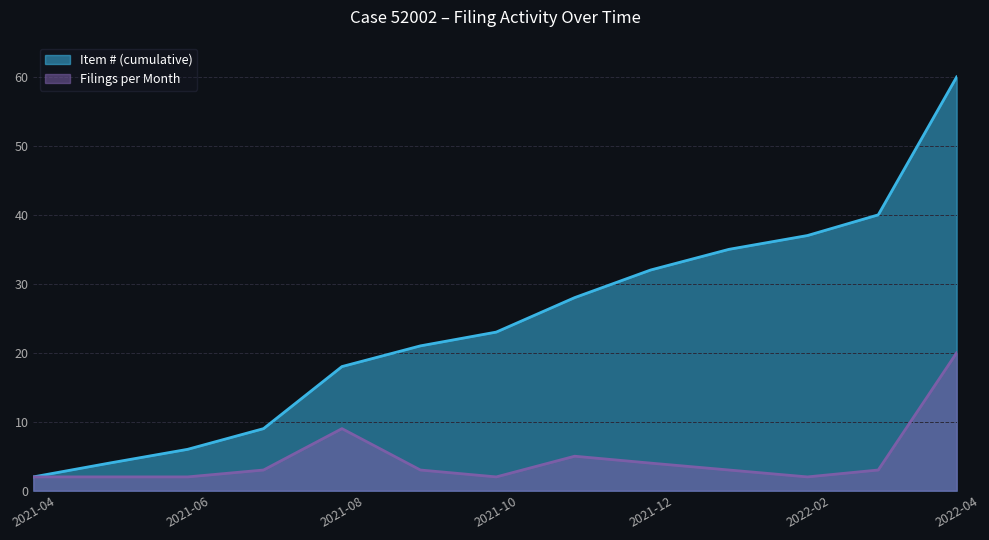

At which label does Item # (cumulative) reach its minimum?

2021-04